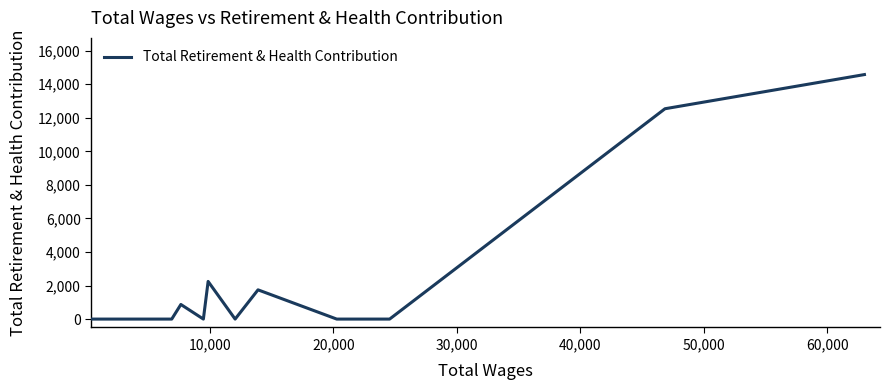

What is the difference between the maximum and minimum values?

14580